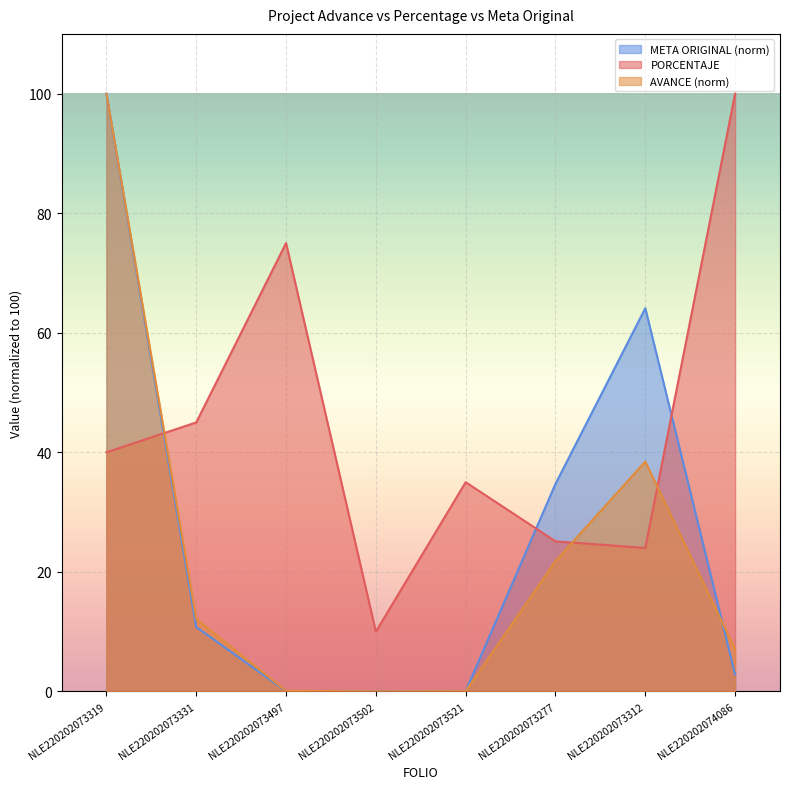

List the series in order of their overall mean, highest first.

PORCENTAJE, META ORIGINAL (norm), AVANCE (norm)